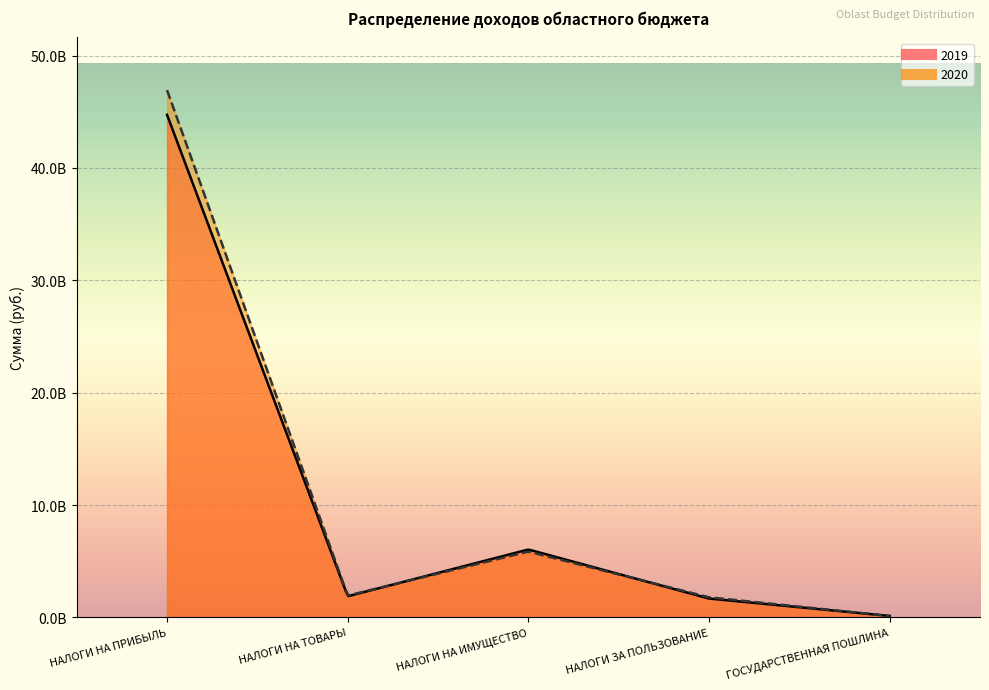

Is the value of 2019 at НАЛОГИ НА ТОВАРЫ greater than the value of 2020 at НАЛОГИ НА ТОВАРЫ?

No